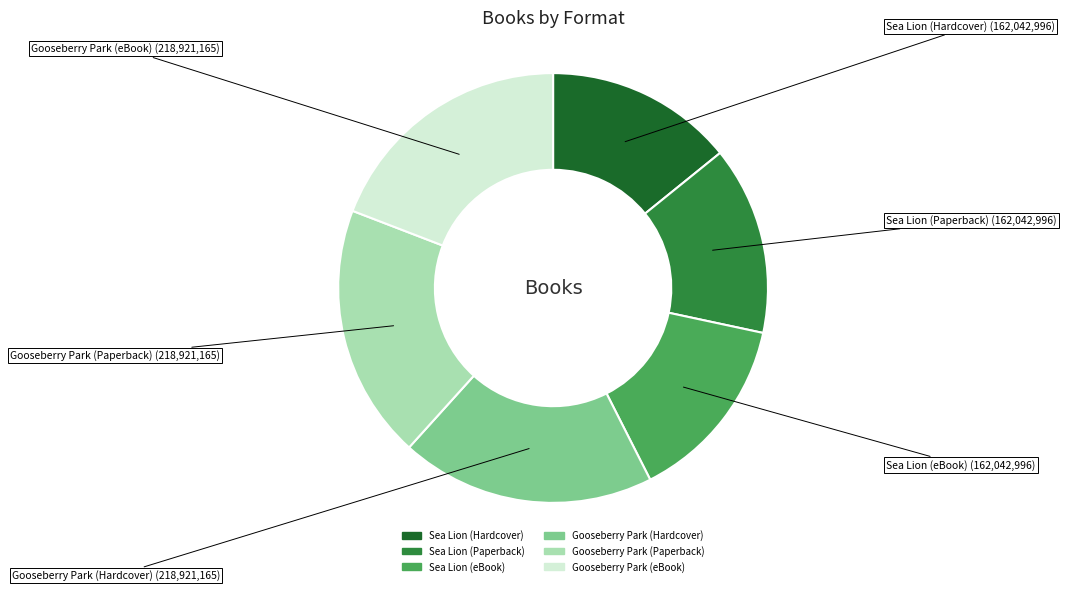

Does Sea Lion (Hardcover) account for over 50% of the chart?

No